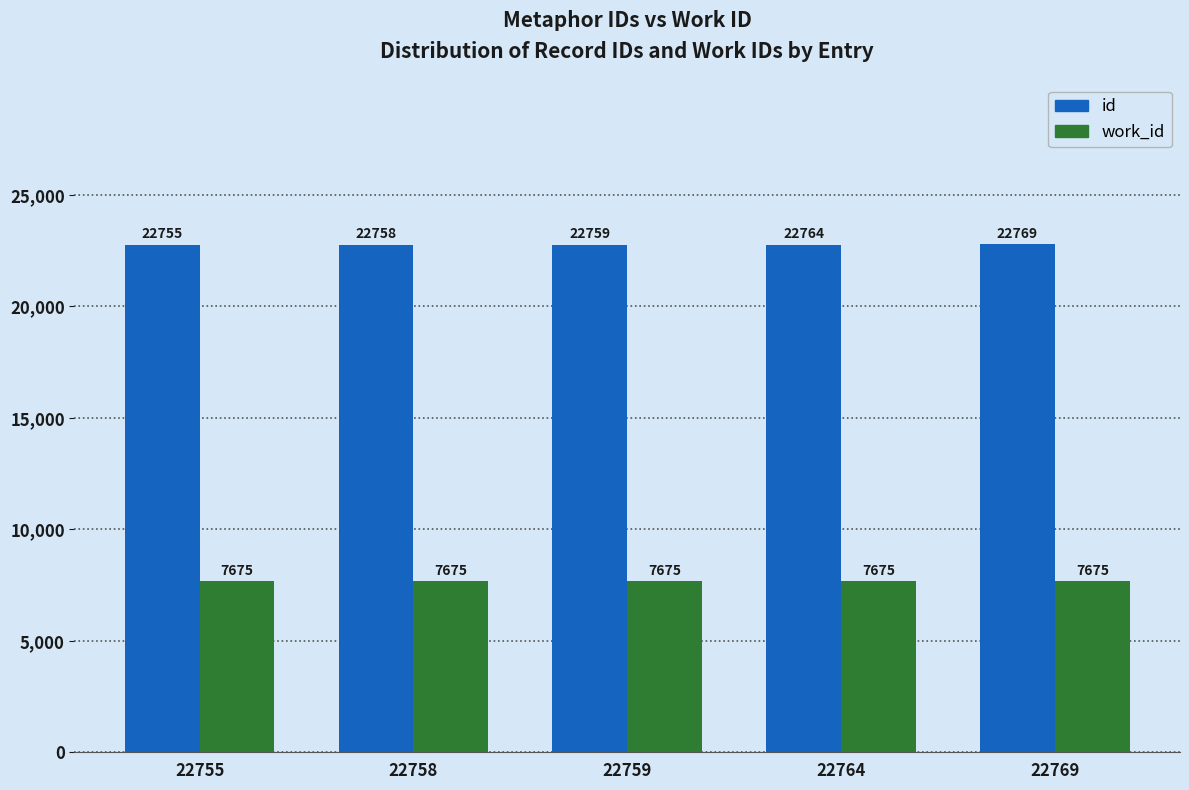

What is the spread (max minus min) of values at 22764?

15089